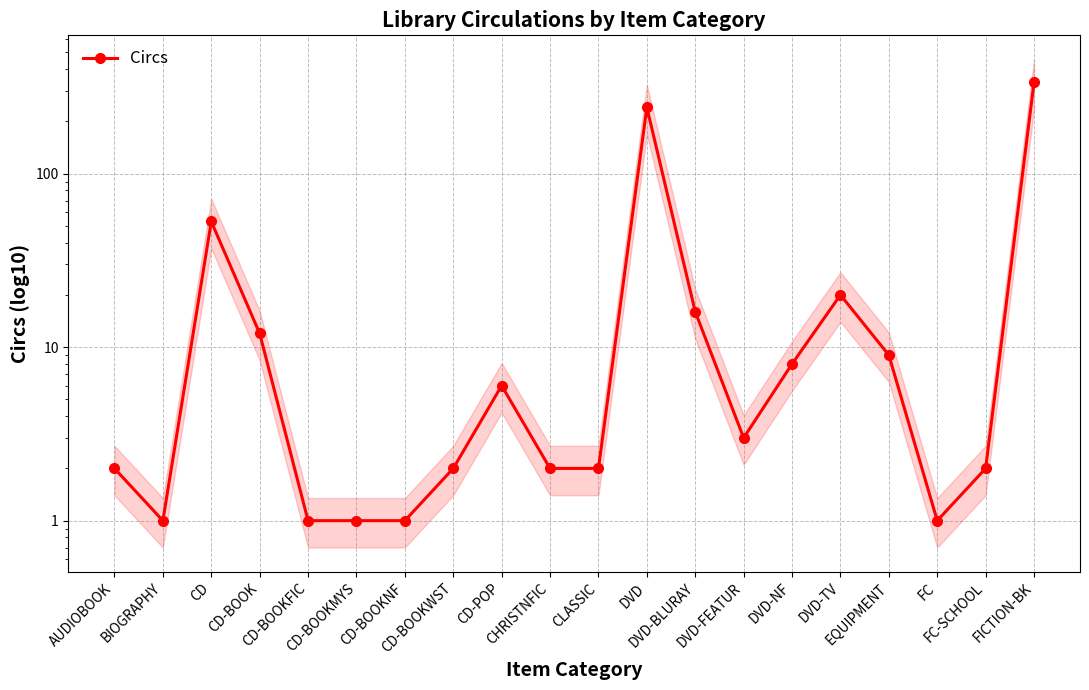

What is the ratio of the value at AUDIOBOOK to the value at DVD-TV?

0.1